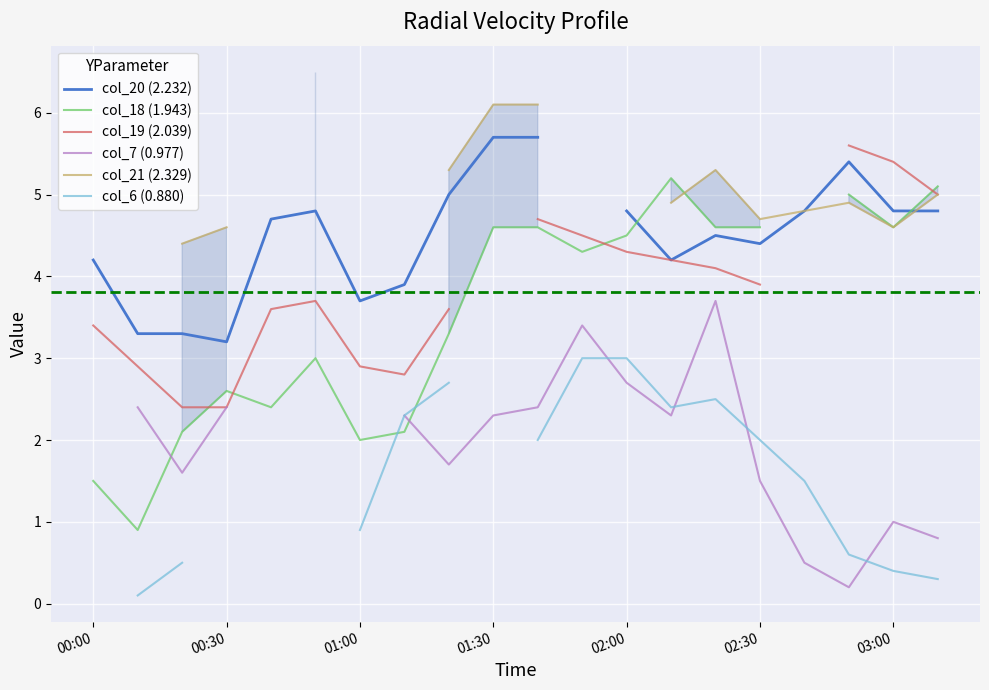

Which series changed the most between 11 and 18?

col_6 (0.880)